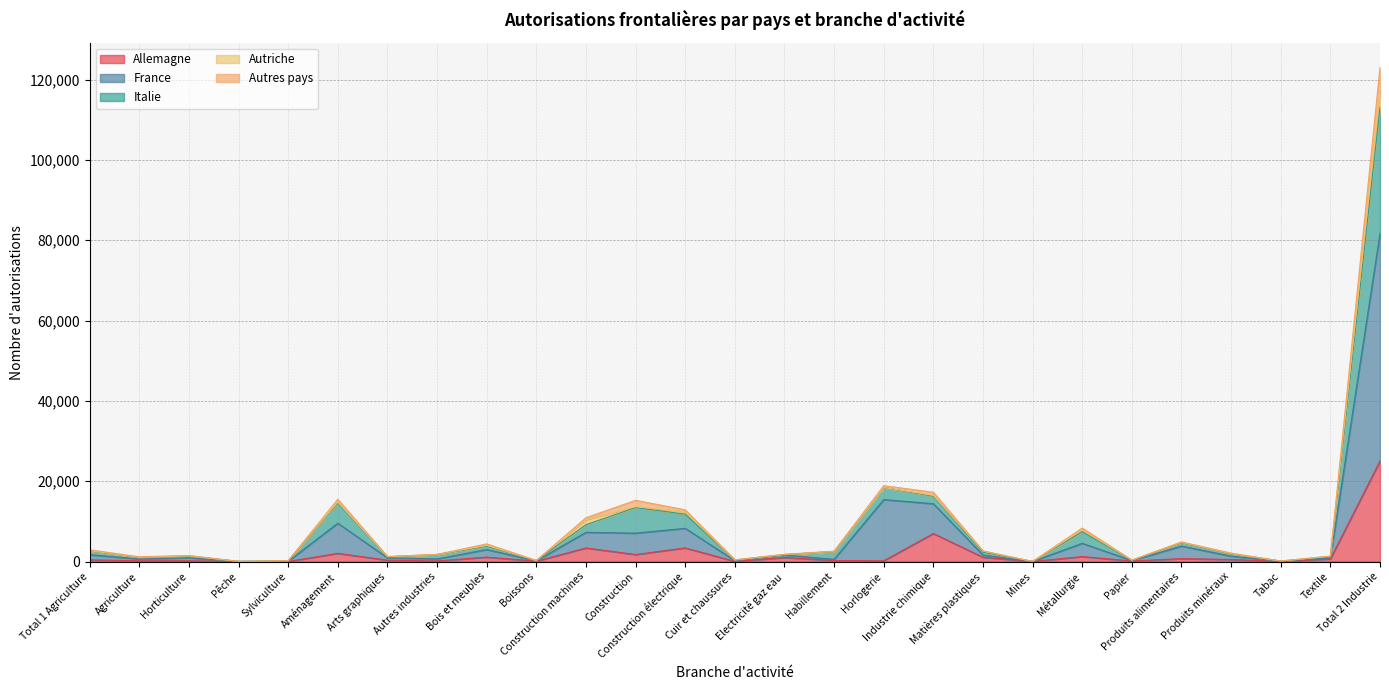

Is it true that France equals 6 at Mines?

False